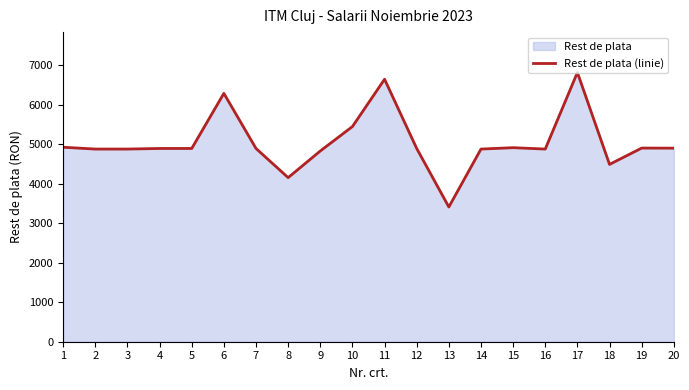

Where is the first local maximum?

6